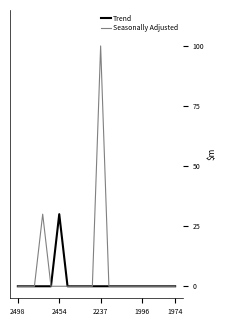

What is the difference between the maximum and second lowest values in the Seasonally Adjusted series?

100